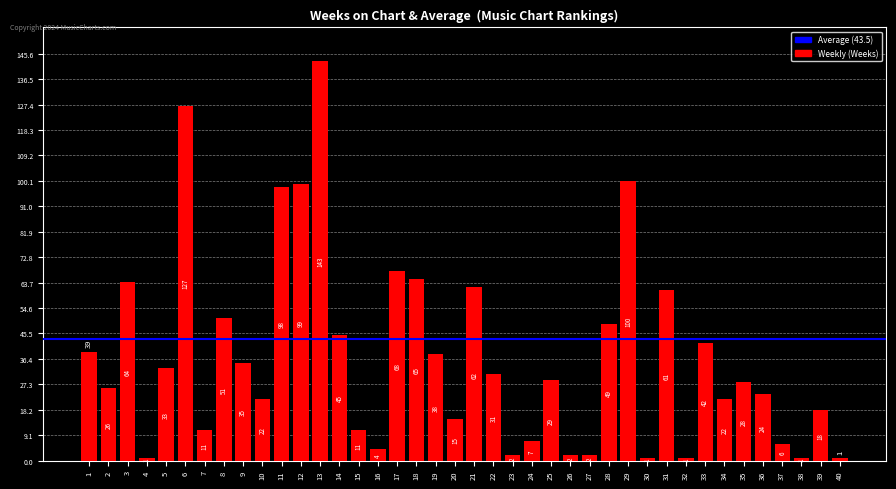

Reading left to right, extract all data points from this chart.

39	26	64	1	33	127	11	51	35	22	98	99	143	45	11	4	68	65	38	15	62	31	2	7	29	2	2	49	100	1	61	1	42	22	28	24	6	1	18	1